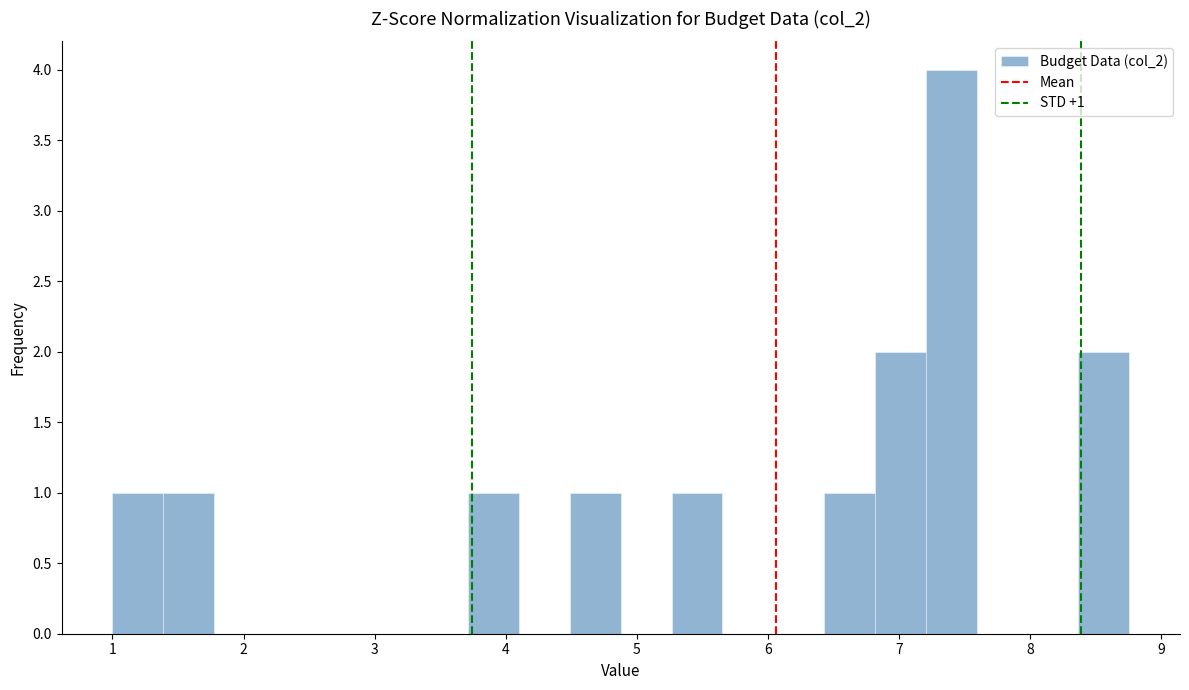

Around what value on the x-axis is the tallest bar? Give the approximate position of its centre, as read against the axis.

7.4